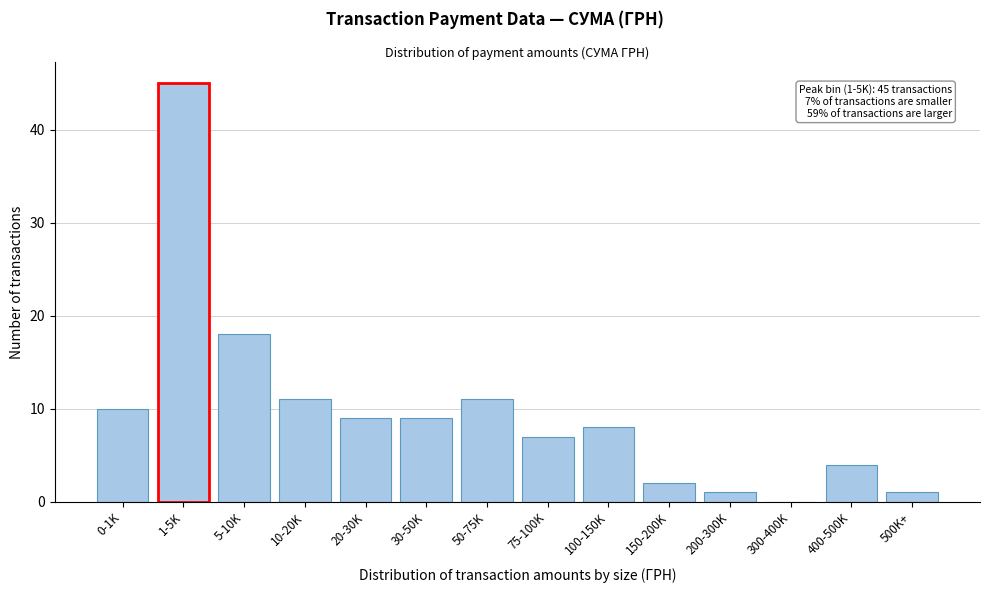

Reading left to right, list all the values displayed in this chart.

0-1K=10	1-5K=45	5-10K=18	10-20K=11	20-30K=9	30-50K=9	50-75K=11	75-100K=7	100-150K=8	150-200K=2	200-300K=1	300-400K=0	400-500K=4	500K+=1